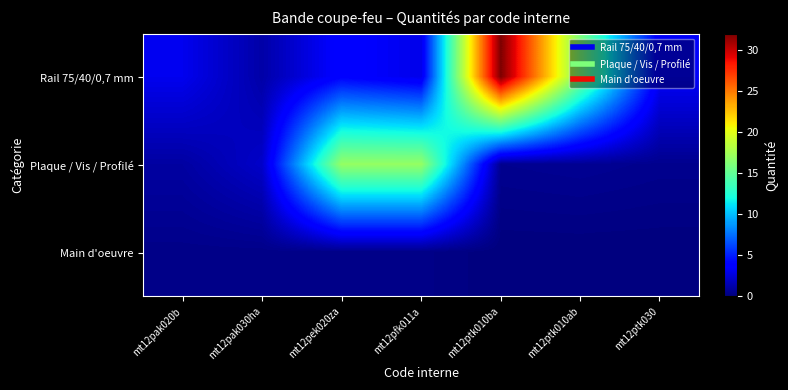

Reading left to right, transcribe all the data shown in this chart.

Rail 75/40/0,7 mm: mt12pak020b=3.1	mt12pak030ha=1.2	mt12pek020za=3.9	mt12pfk011a=3.0	mt12ptk010ba=32.0	mt12ptk010ab=16.0	mt12ptk030=3.4
Plaque / Vis / Profilé: mt12pak020b=1.0	mt12pak030ha=2.1	mt12pek020za=17.0	mt12pfk011a=17.0	mt12ptk010ba=0.5	mt12ptk010ab=0.6	mt12ptk030=0.5
Main d'oeuvre: mt12pak020b=0.3	mt12pak030ha=0.3	mt12pek020za=0.3	mt12pfk011a=0.3	mt12ptk010ba=0.0	mt12ptk010ab=0.0	mt12ptk030=0.0